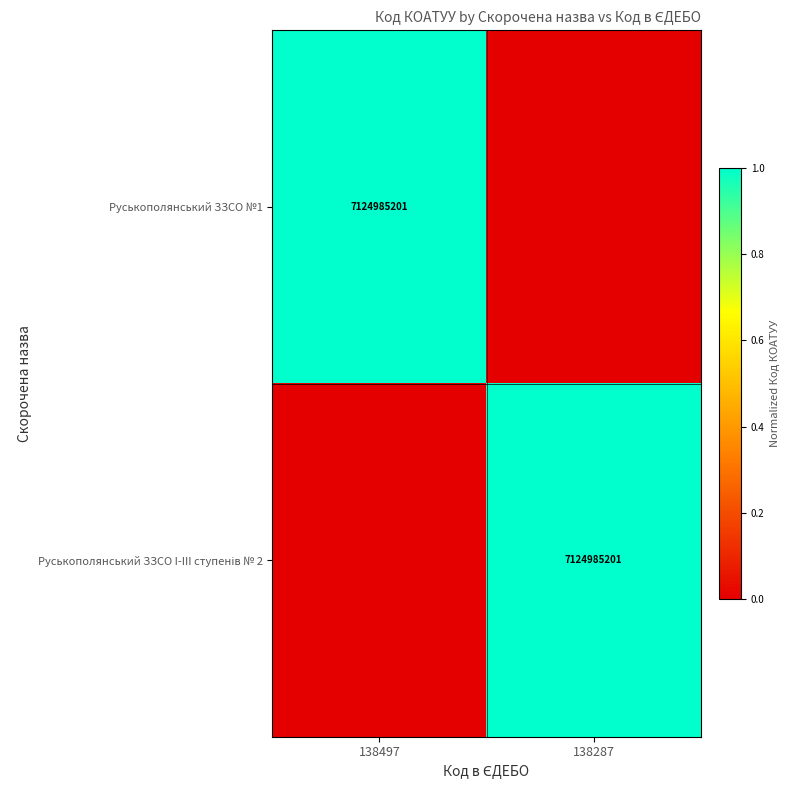

Is it true that Руськополянський ЗЗСО №1 equals 7124985201 at 138497?

True